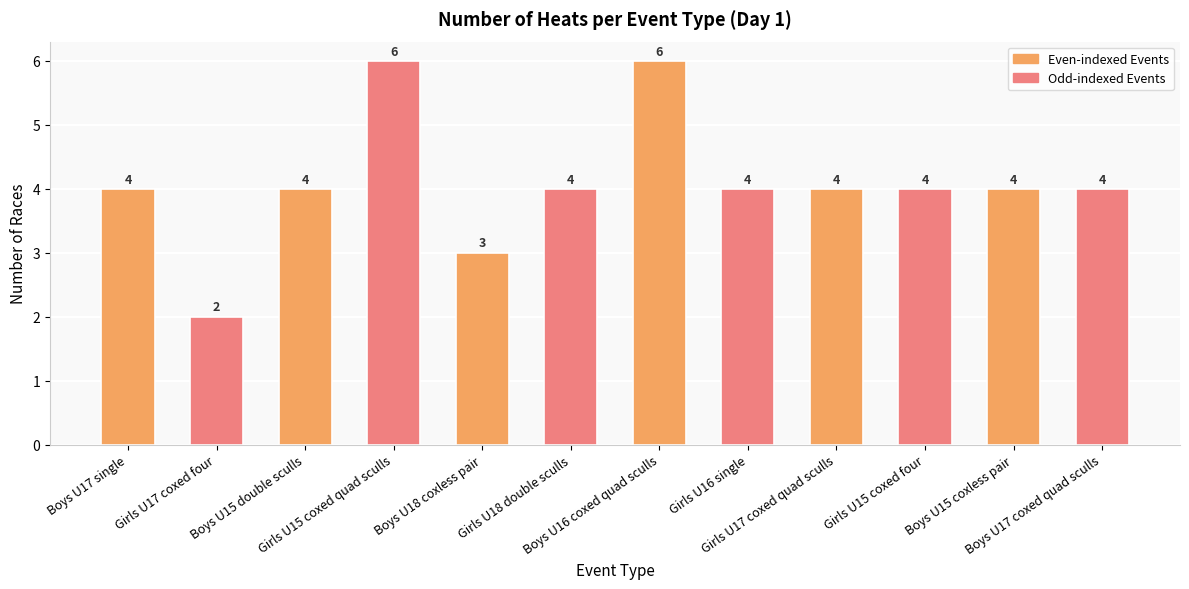

What position from the right is Girls U15 coxed four?

3